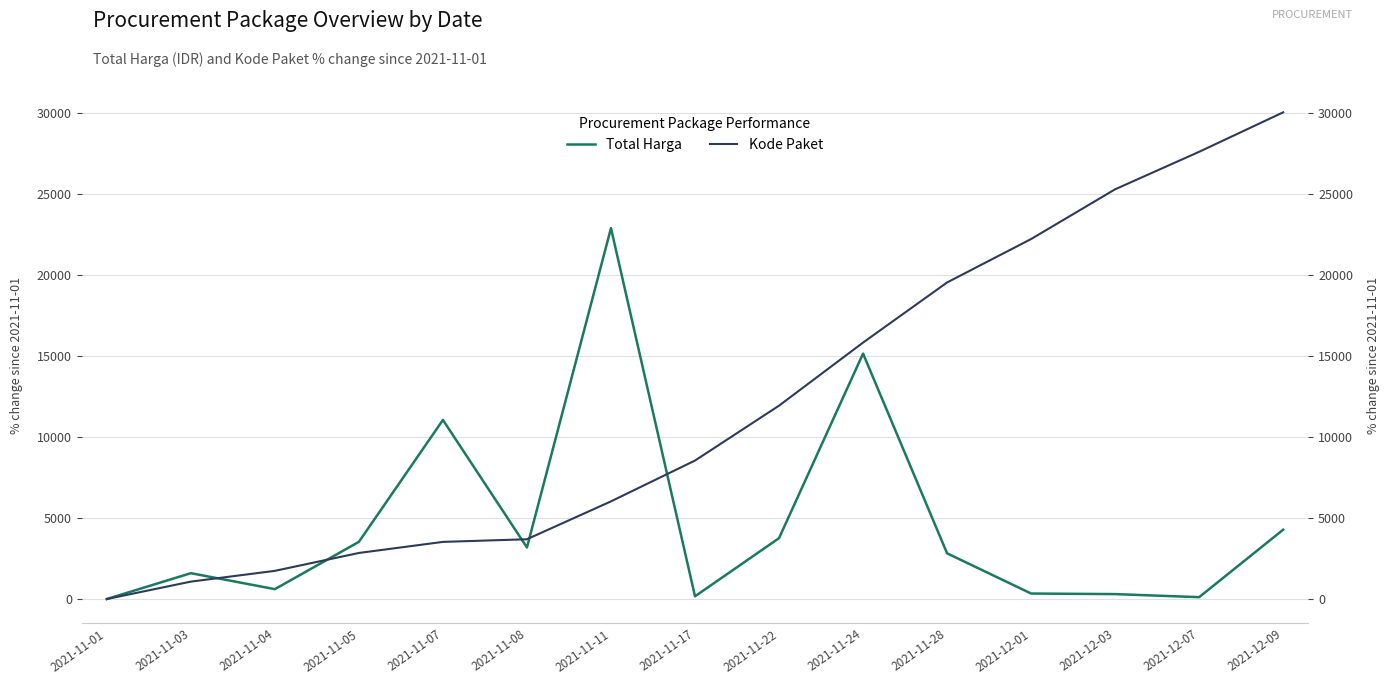

At which label does Kode Paket reach its minimum?

2021-11-01